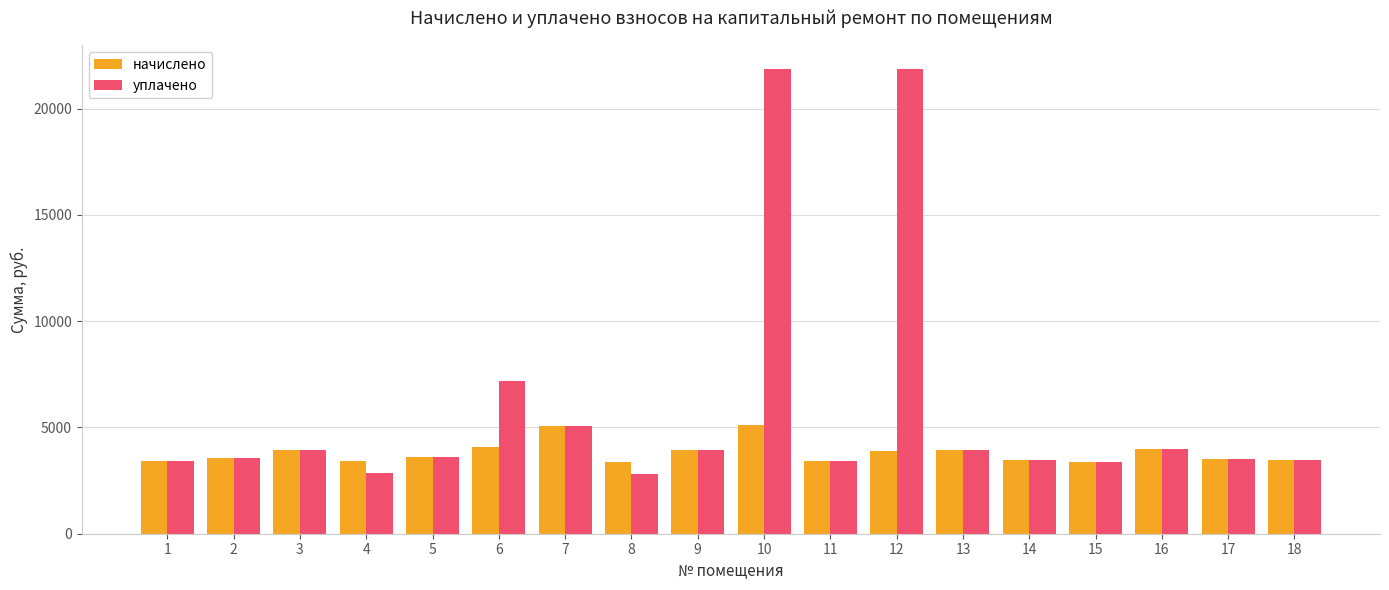

What are all the series names shown in the legend?

начислено, уплачено